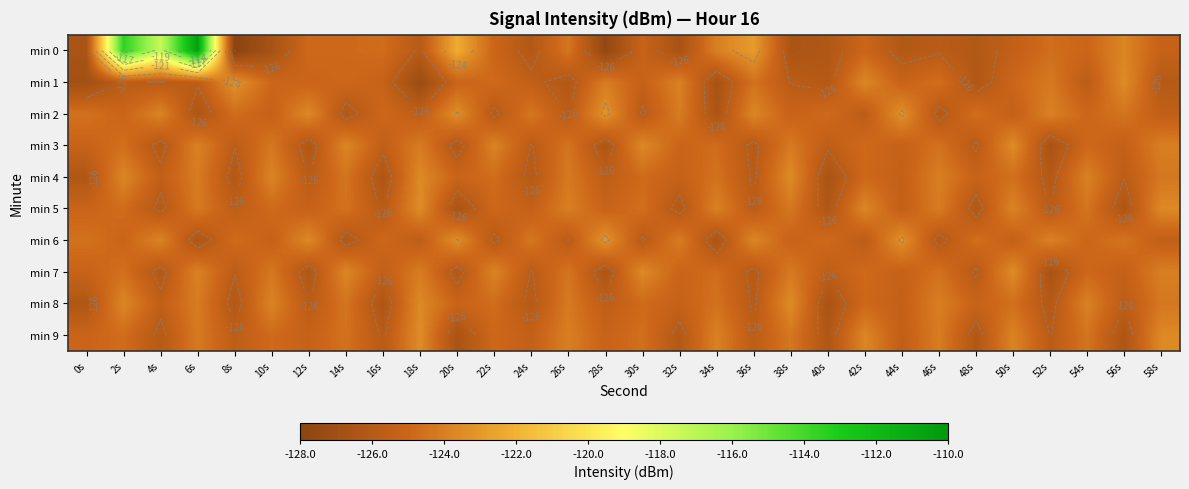

The min 5 series shows -64.7 at 54s. True or false?

False